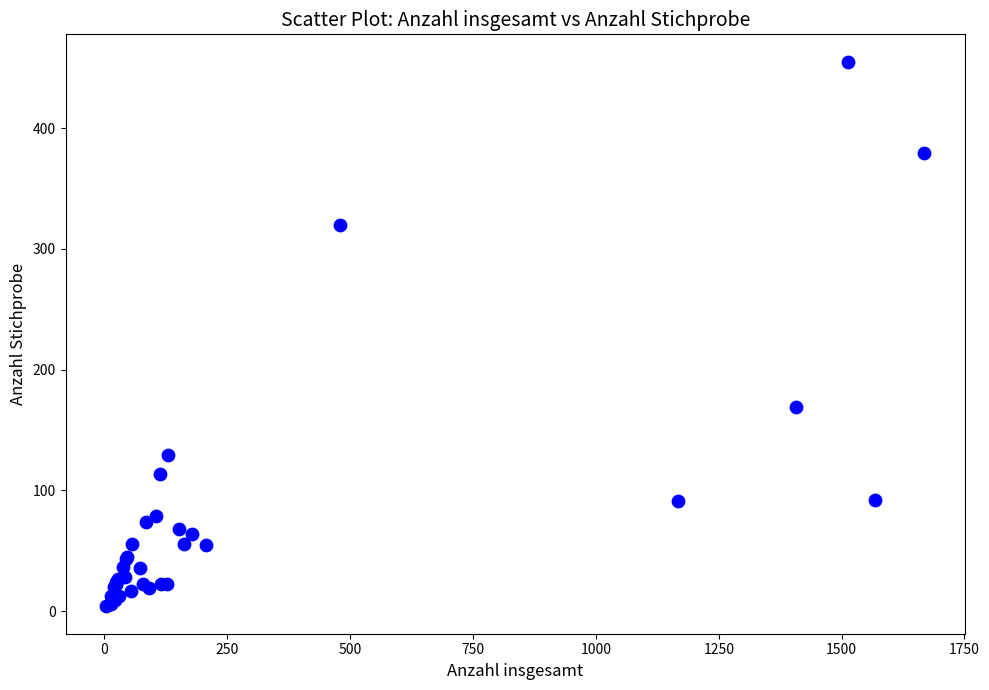

What Y value in the scatter plot is closest to 229?

169